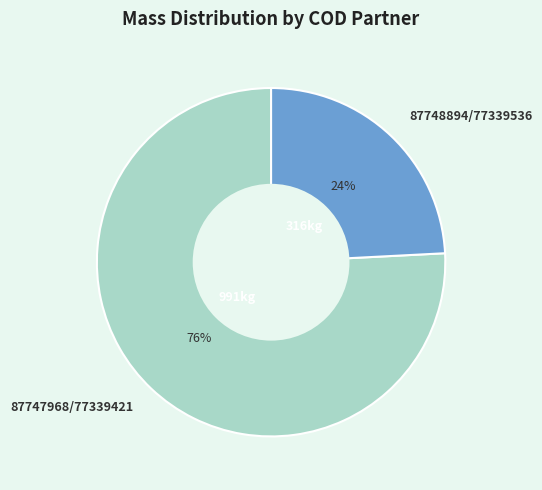

Combined, do 87748894/77339536 and 87747968/77339421 account for over 50%?

Yes